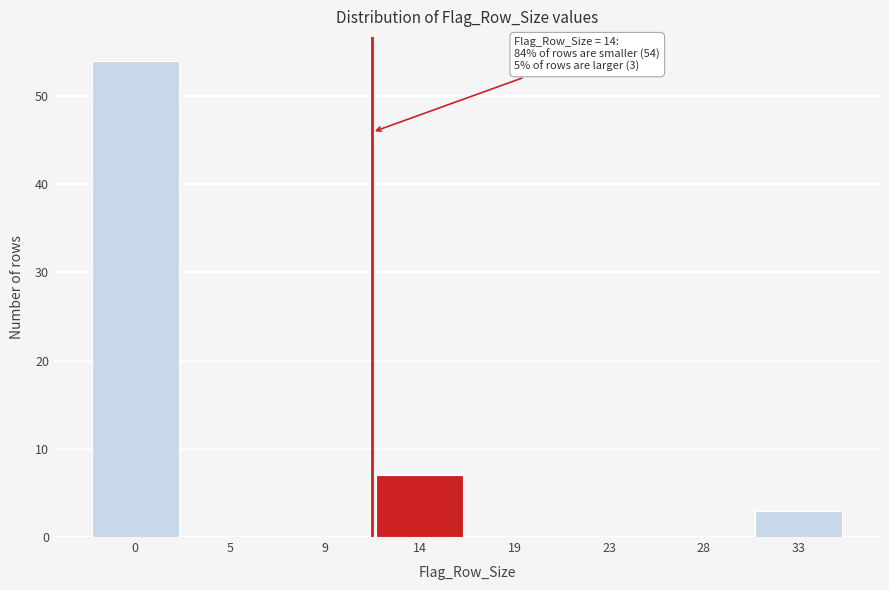

Reading left to right, transcribe all the data shown in this chart.

0=54	5=0	9=0	14=7	19=0	23=0	28=0	33=3